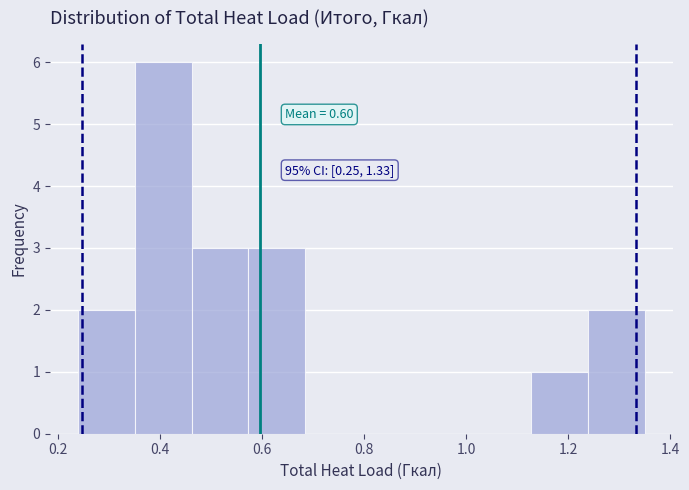

Which range on the x-axis has the tallest bar?

0.36 to 0.46